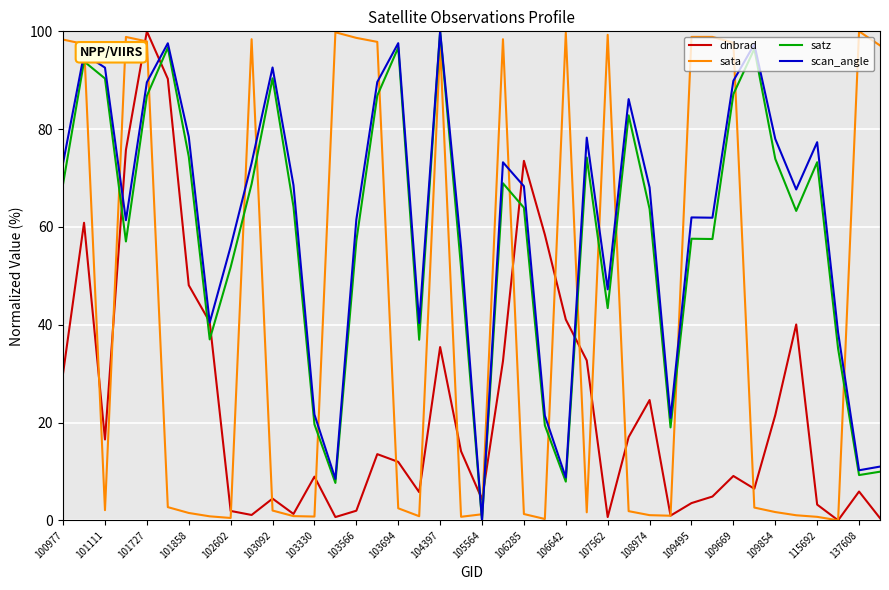

True or false: dnbrad and satz cross at least once.

True